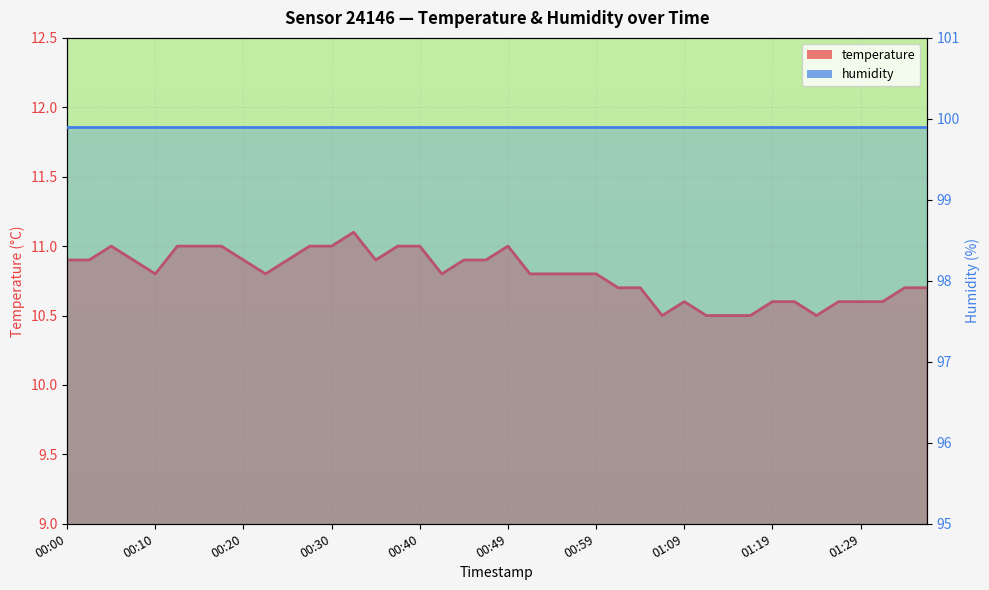

What is the label of the 5th point from the right?

01:26